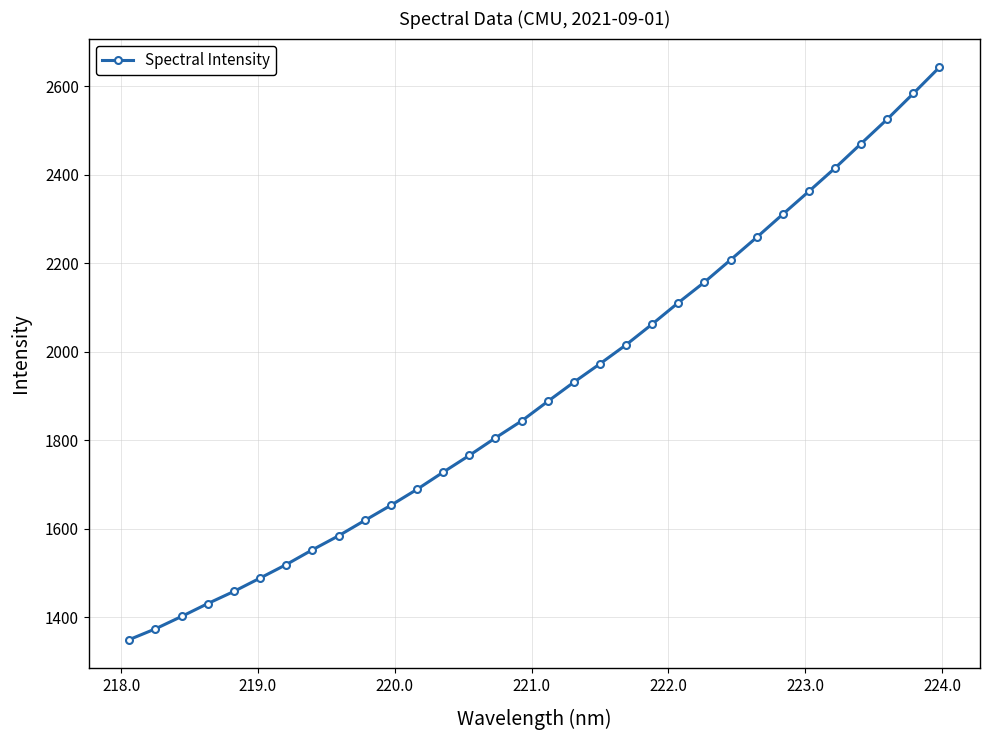

What is the sum of all values?

61194.5